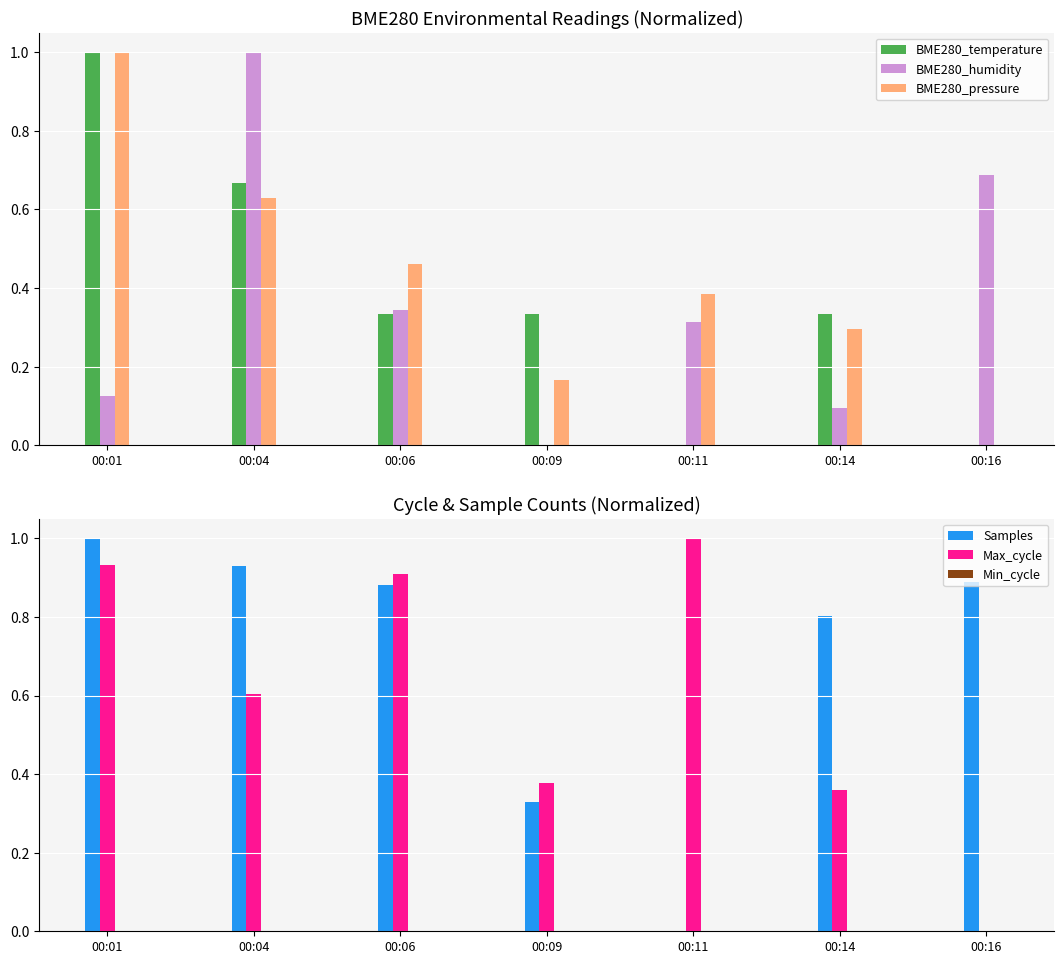

What is the greatest value displayed?

1.0